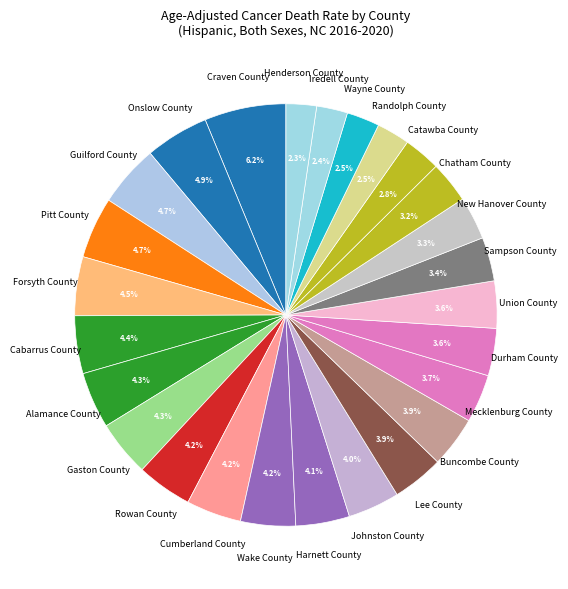

To the nearest percent, what is the average slice percentage?

4%